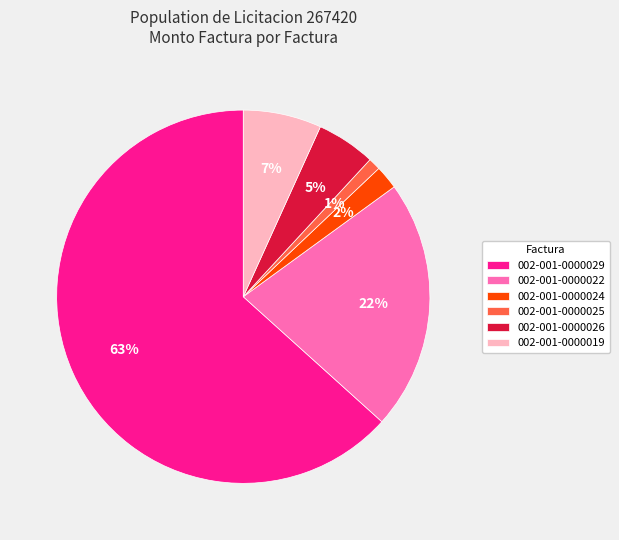

Does any single category account for the majority?

Yes